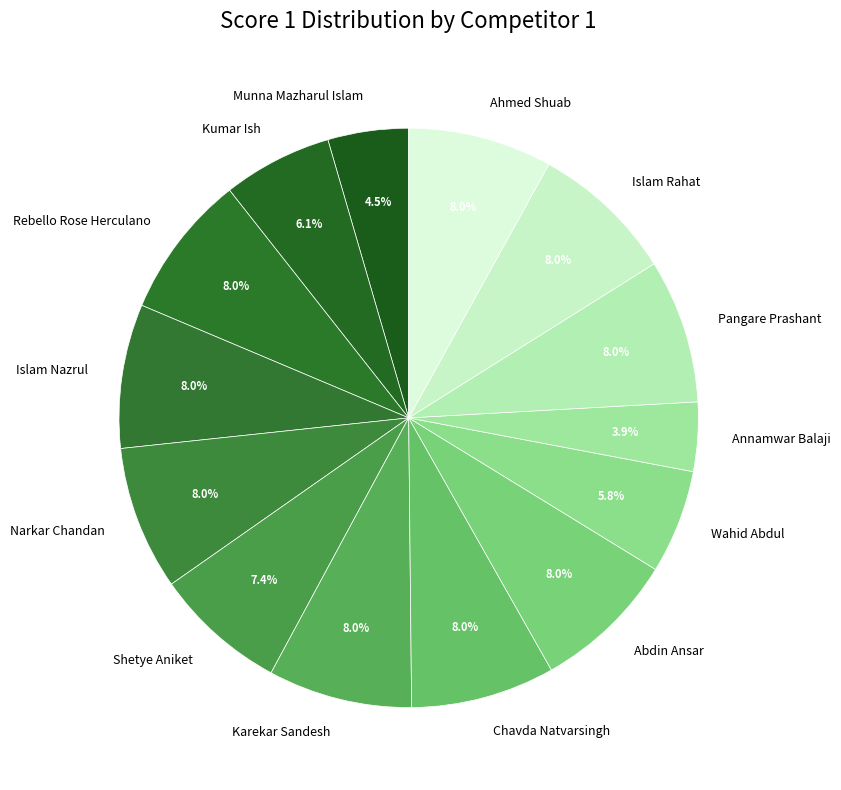

Which has a higher value, Karekar Sandesh or Shetye Aniket?

Karekar Sandesh